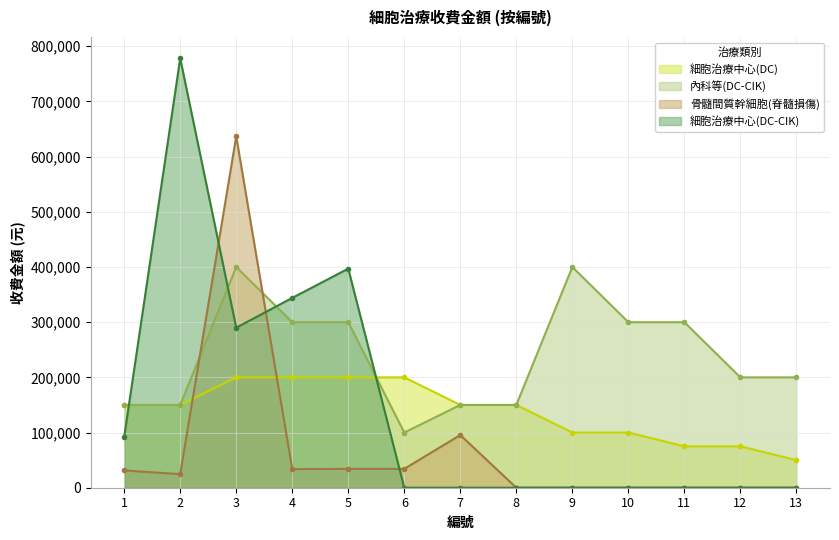

Reading left to right, transcribe all the data shown in this chart.

細胞治療中心(DC): 150000	150000	200000	200000	200000	200000	150000	150000	100000	100000	75000	75000	50000
內科等(DC-CIK): 150000	150000	400000	300000	300000	100000	150000	150000	400000	300000	300000	200000	200000
骨髓間質幹細胞(脊髓損傷): 31309	24555	636776	33699	34137	34137	95449	0	0	0	0	0	0
細胞治療中心(DC-CIK): 92000	778000	290000	344000	397000	0	0	0	0	0	0	0	0